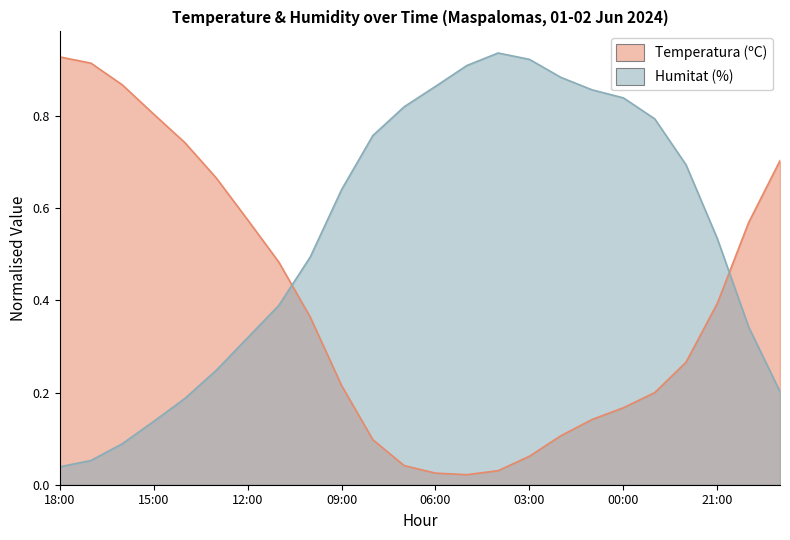

Reading left to right, extract all data points from this chart.

Temperatura (ºC): 0.9	0.9	0.9	0.8	0.7	0.7	0.6	0.5	0.4	0.2	0.1	0.0	0.0	0.0	0.0	0.1	0.1	0.1	0.2	0.2	0.3	0.4	0.6	0.7
Humitat (%): 0.0	0.1	0.1	0.1	0.2	0.2	0.3	0.4	0.5	0.6	0.8	0.8	0.9	0.9	0.9	0.9	0.9	0.9	0.8	0.8	0.7	0.5	0.3	0.2